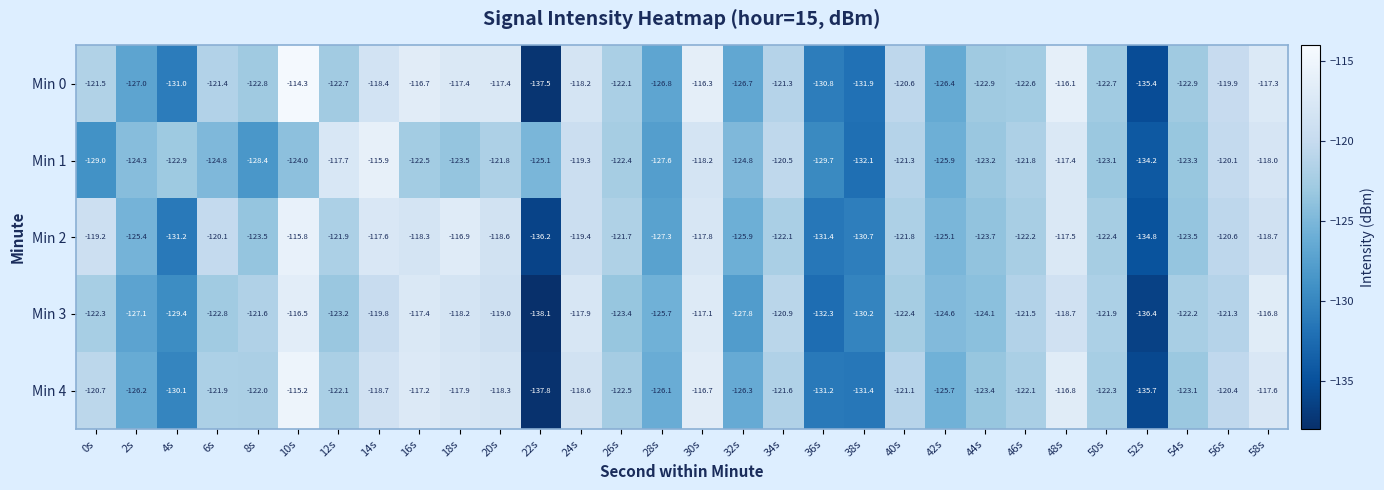

What is the sum of the Min 2 values at 56s and 38s?

-251.3